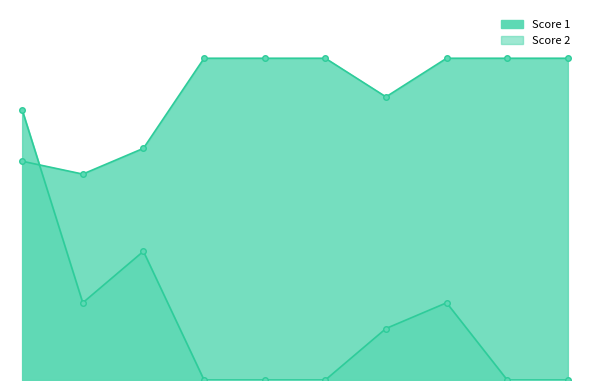

What is the value of the Score 1 point at the 1st from the left?

17